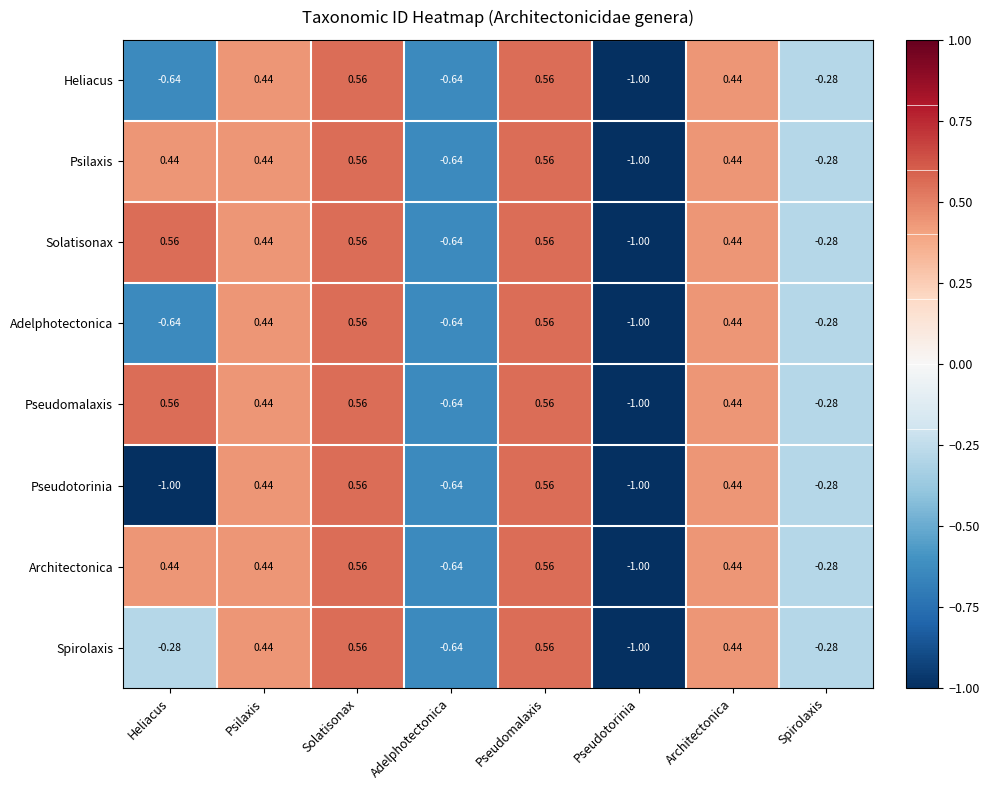

How many values in Pseudotorinia are above zero?

4